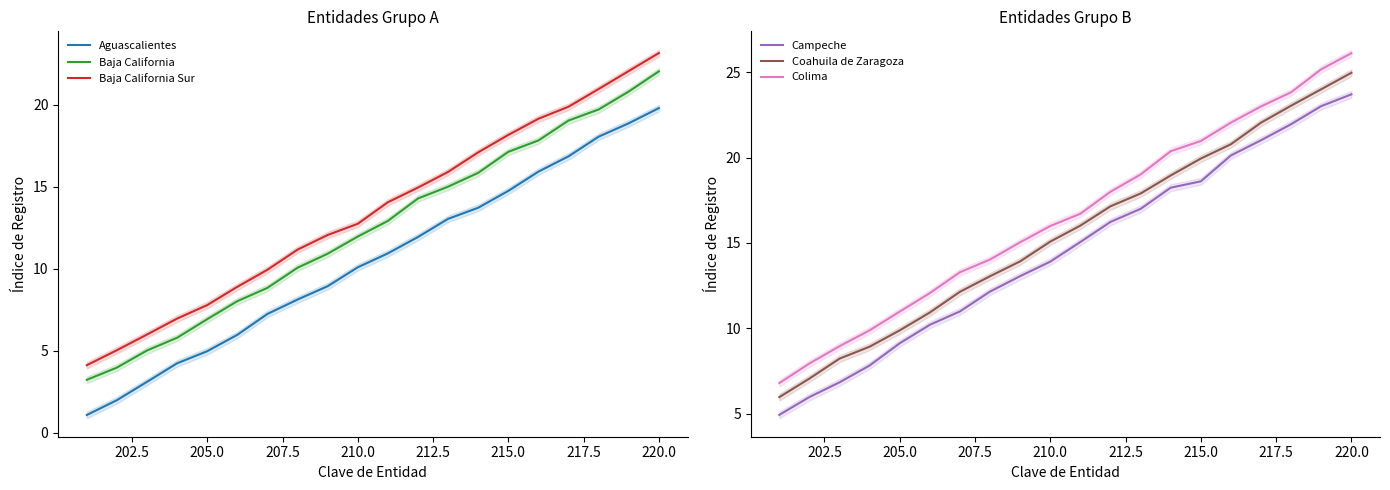

At which label is Campeche closest to 14?

210.0